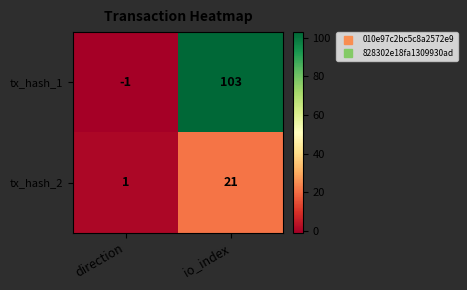

Where is tx_hash_1 nearest to the value 51?

direction